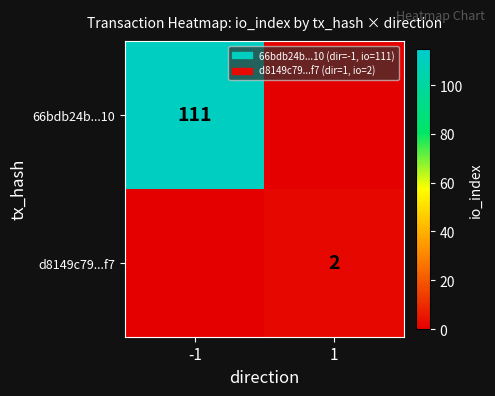

The 66bdb24b...10 series shows 111 at -1. True or false?

True